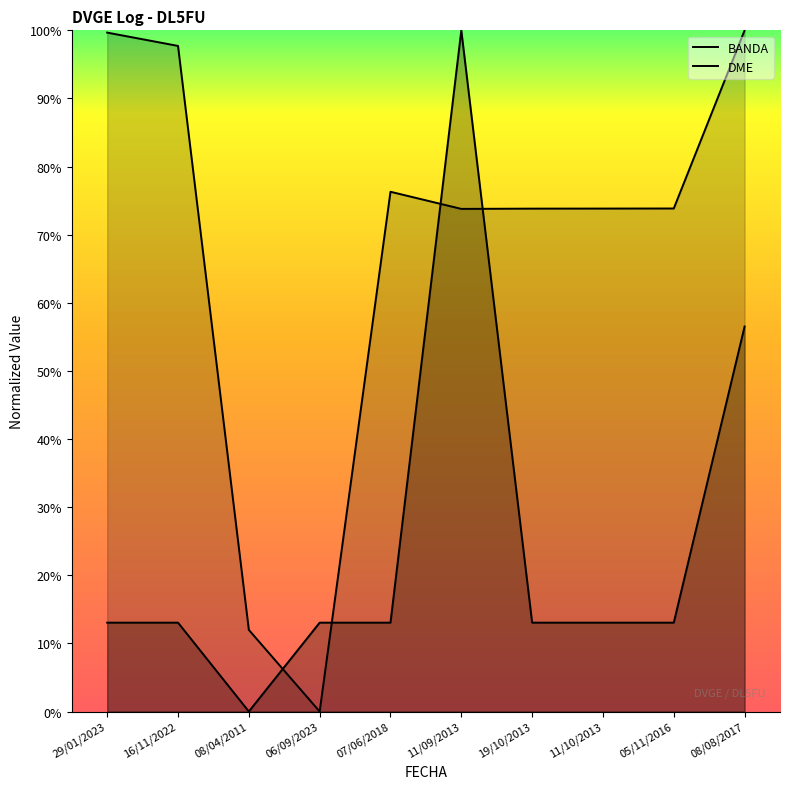

What is the difference between the maximum and minimum values in the DME series?

100.0